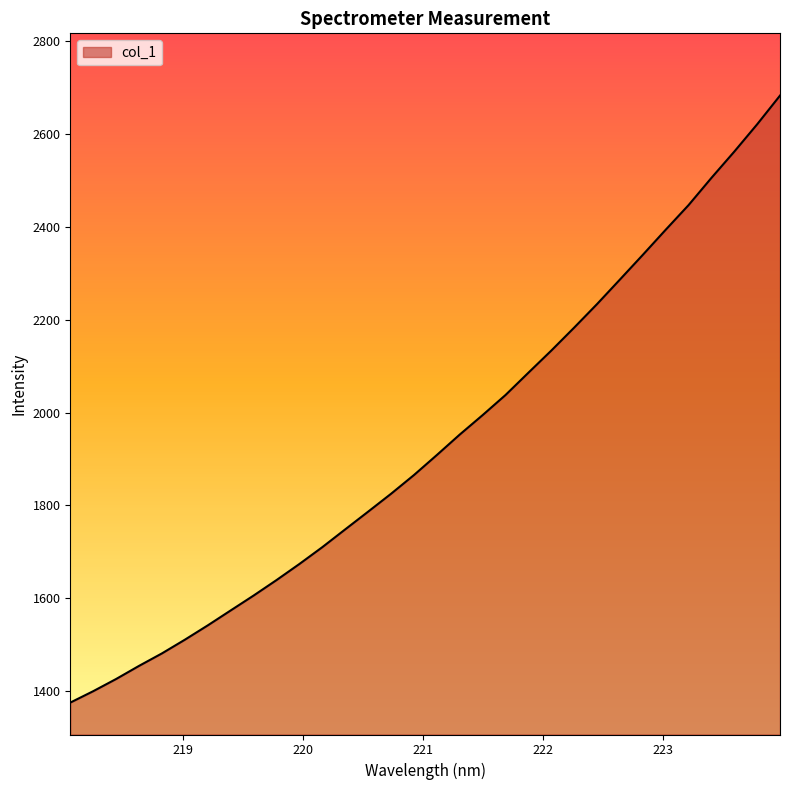

What is the minimum value shown in the chart?

1375.1